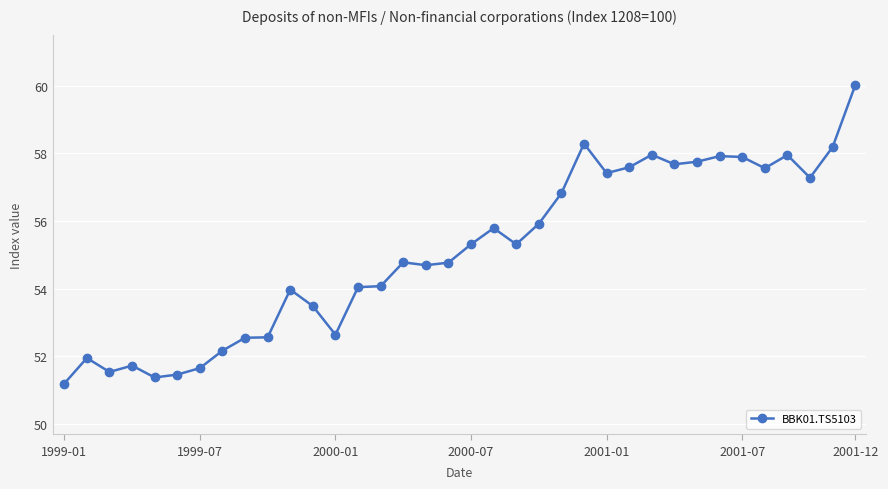

True or false: the data has more than 0 interior local peaks.

True